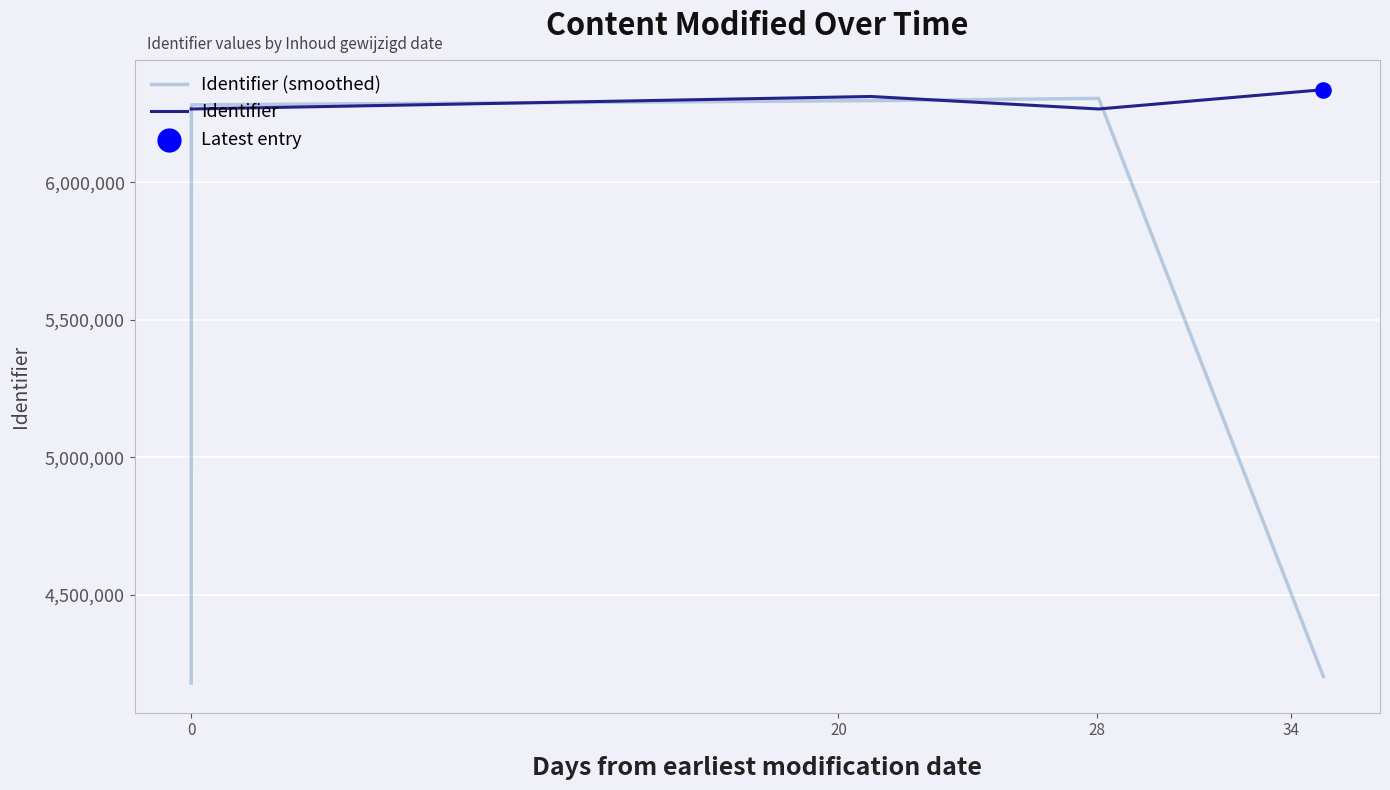

Which series contains the highest Y value?

Identifier